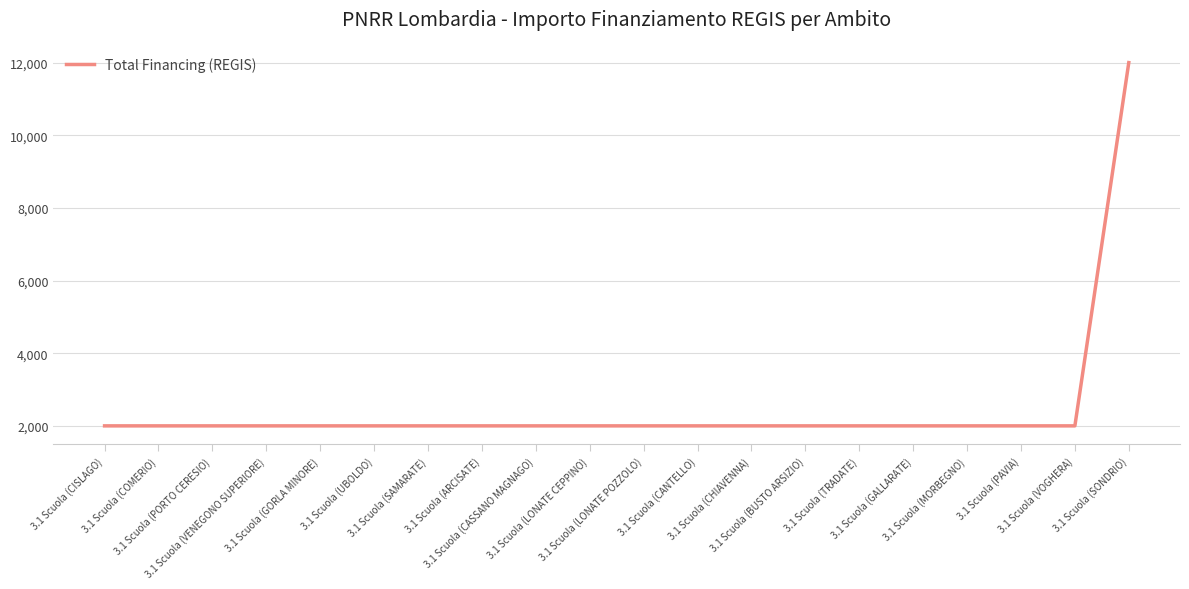

What position from the right is 3.1 Scuola (PORTO CERESIO)?

18